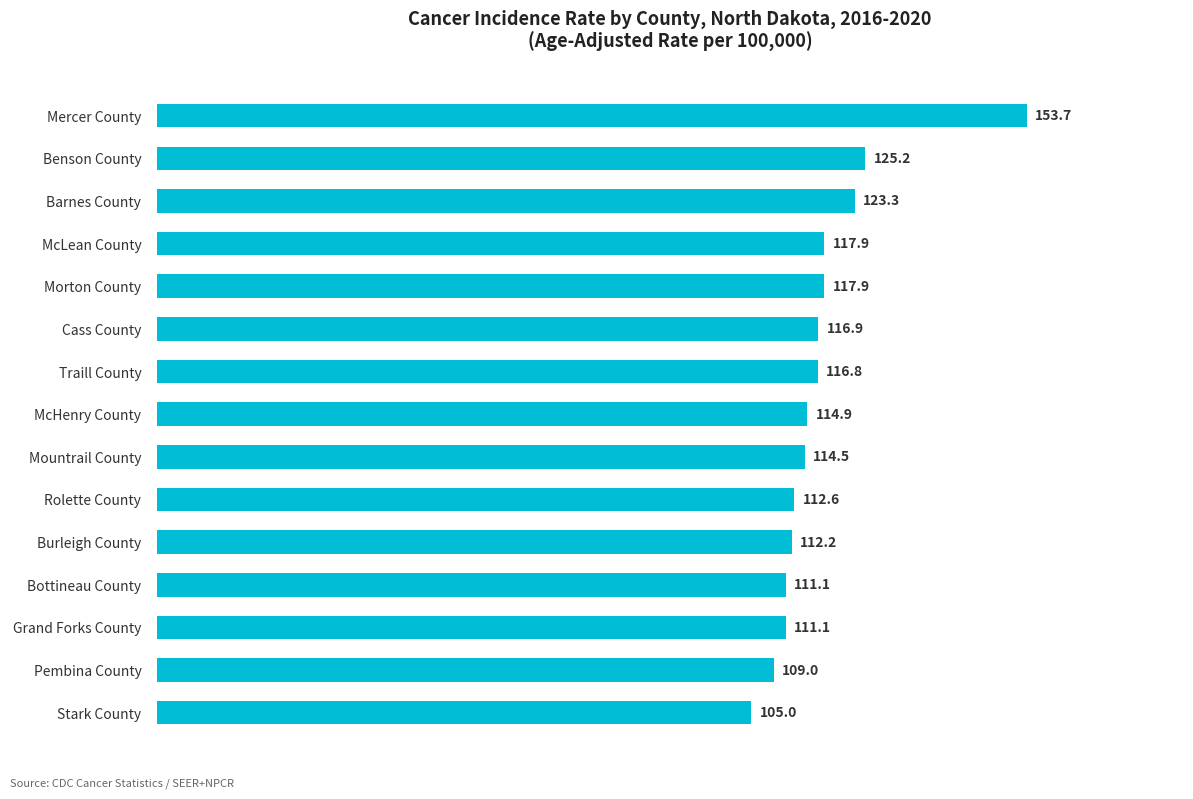

At which category does the chart reach its minimum across all series?

Stark County